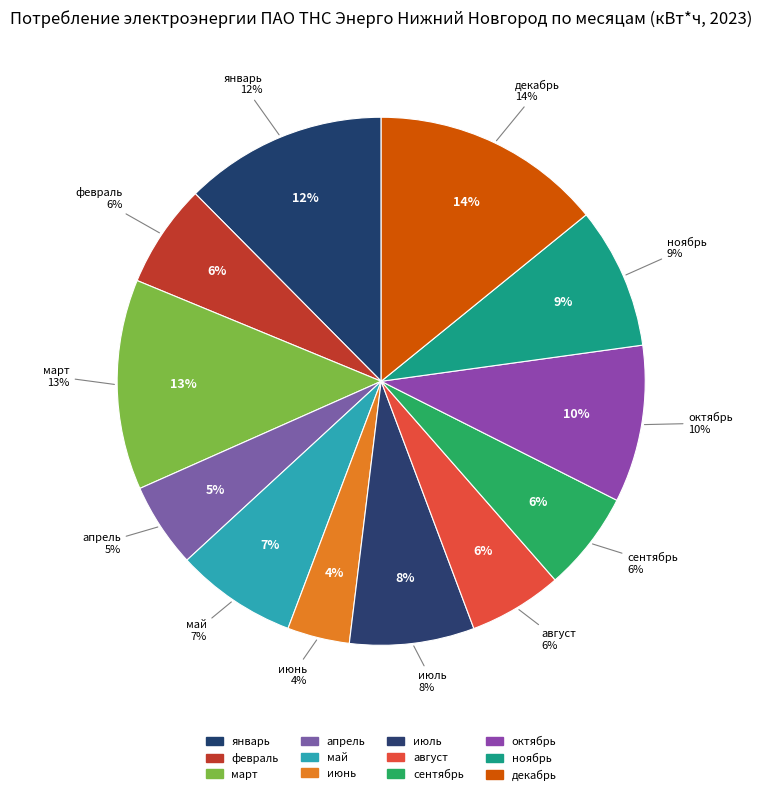

Is it true that ПАО ТНС июнь is 15% of the pie?

False